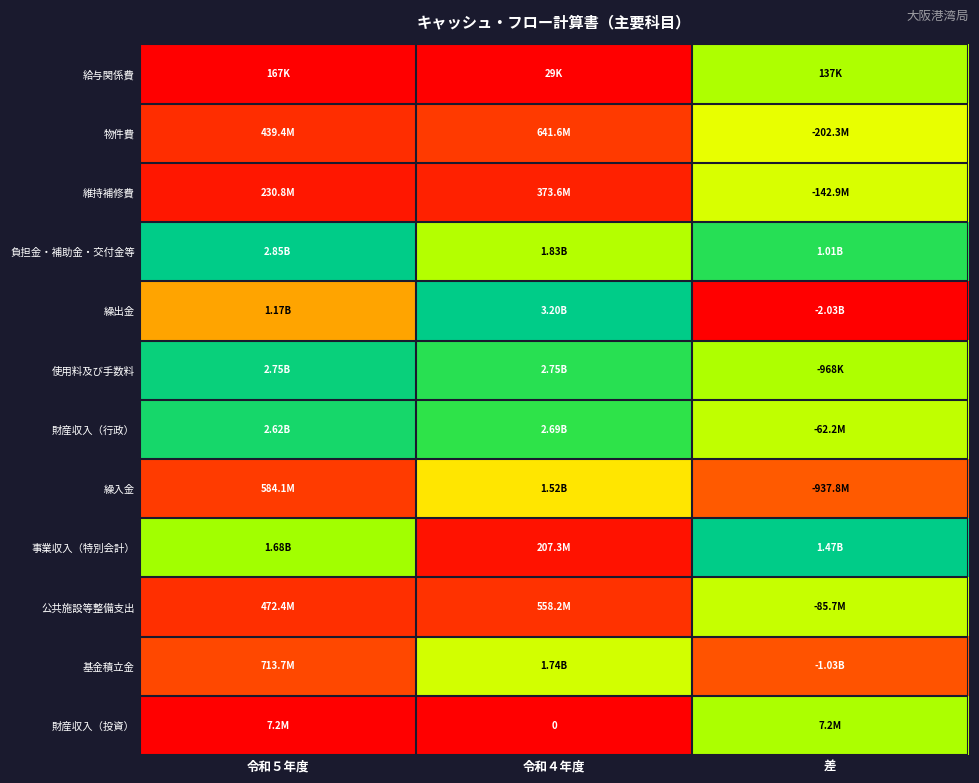

Is the value of 使用料及び手数料 at 令和５年度 greater than the value of 物件費 at 差?

Yes